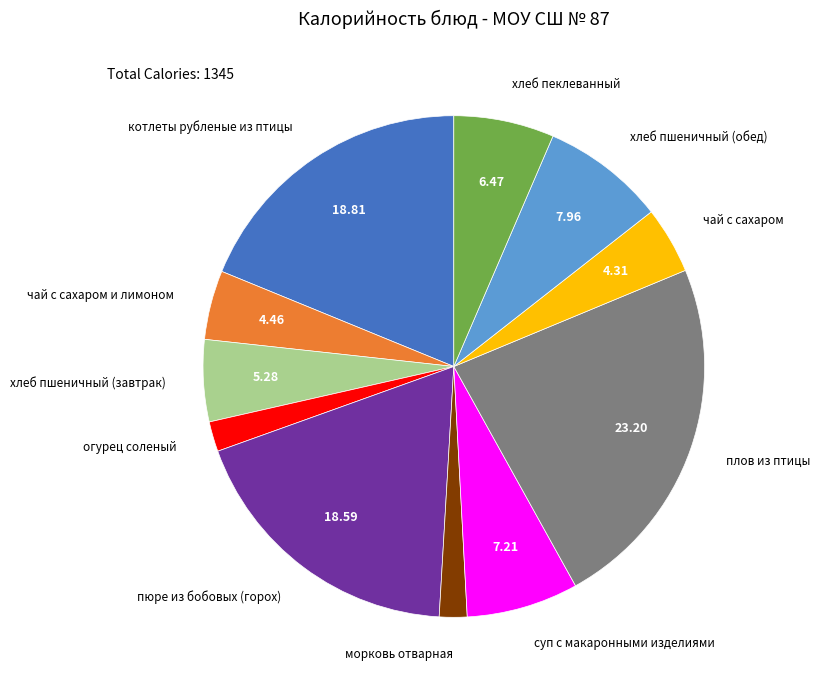

Does any single category account for the majority?

No